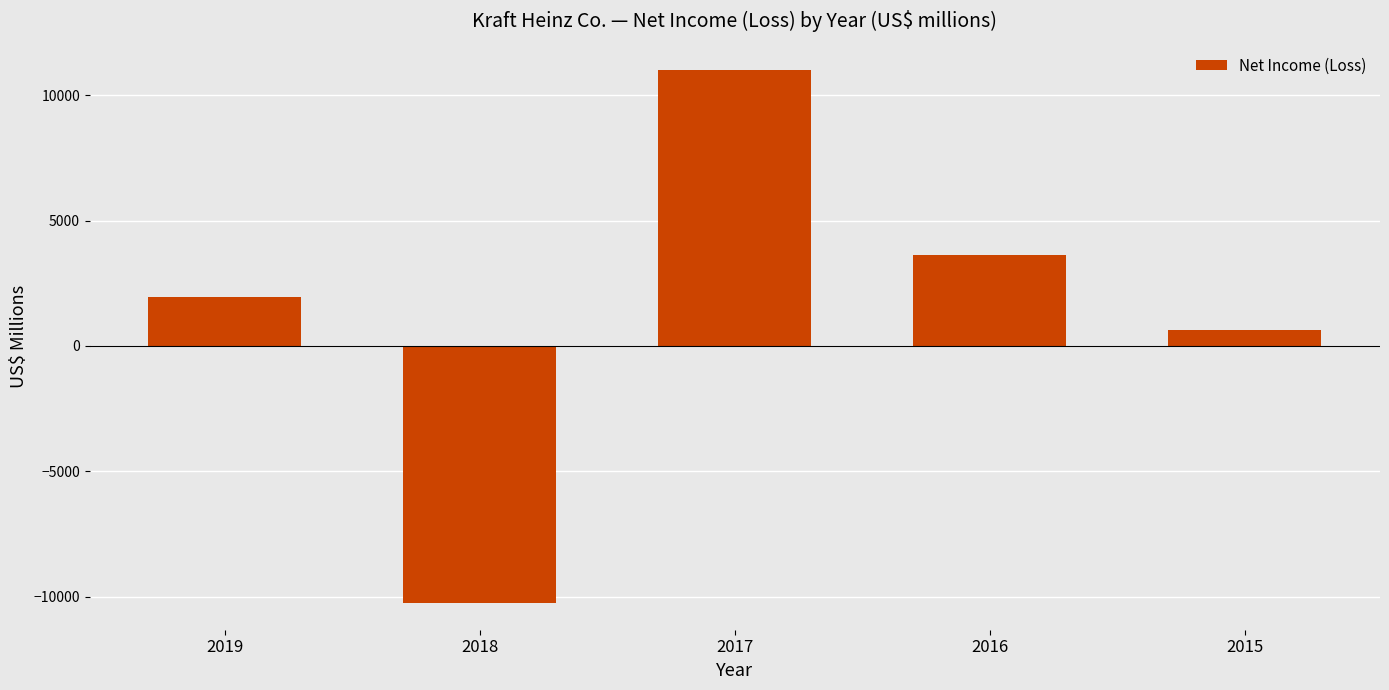

Reading left to right, extract all data points from this chart.

1933	-10254	10990	3642	647